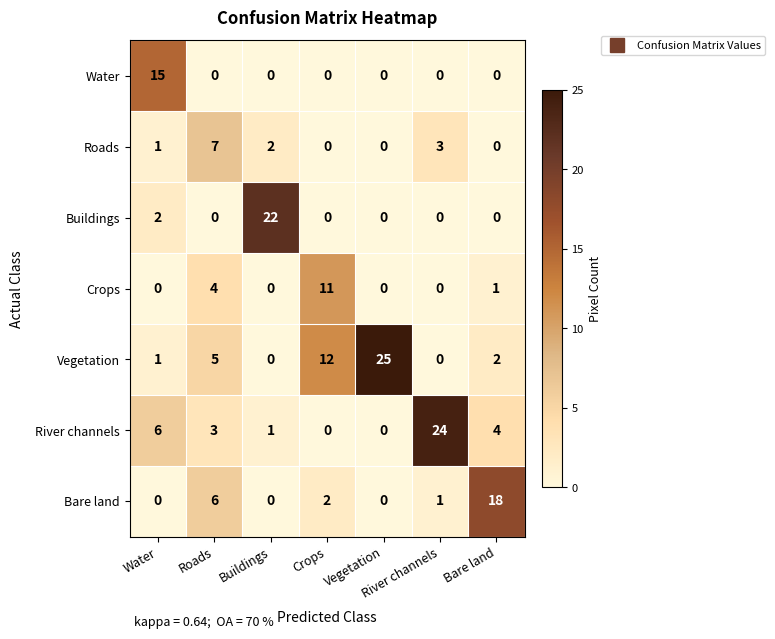

How many data points in Bare land are less than 1?

3